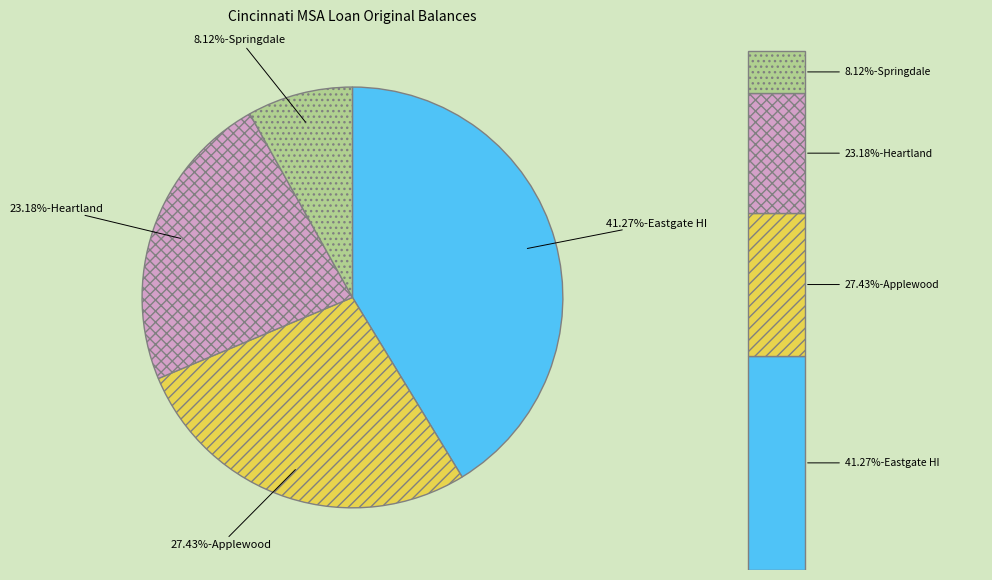

Does any single category account for the majority?

No